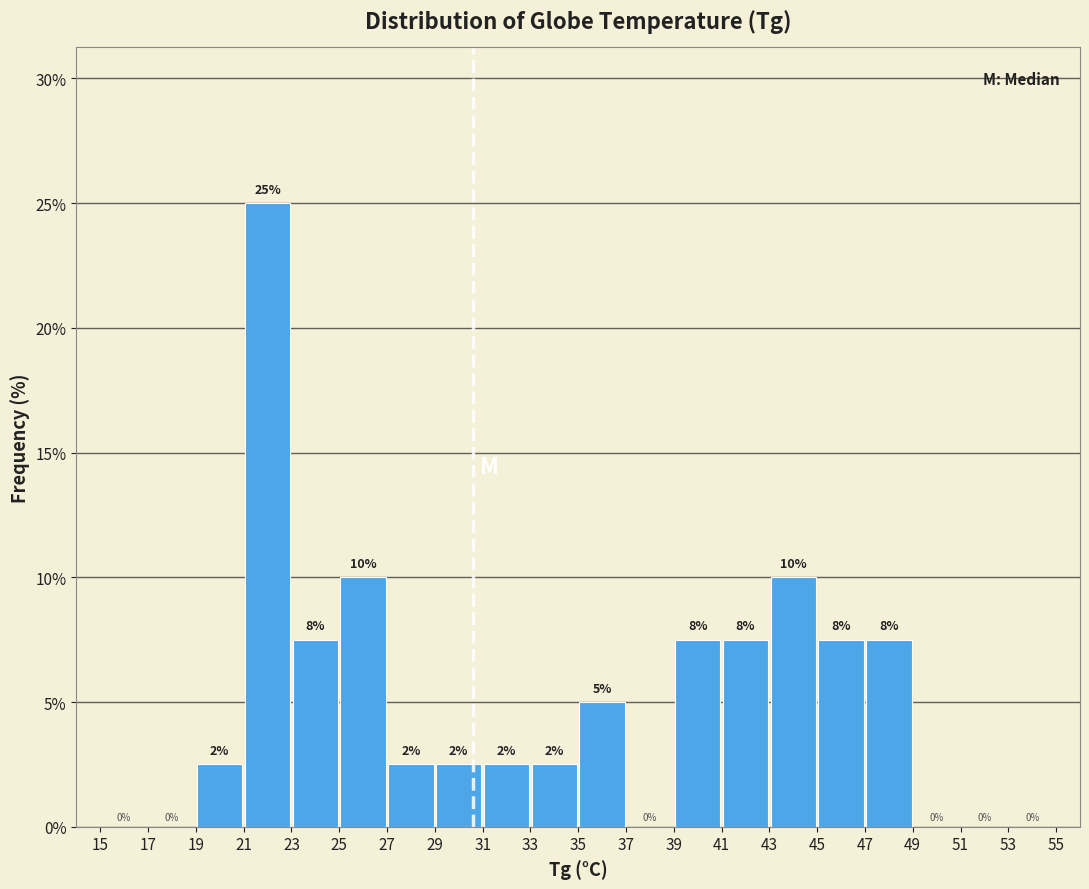

Which range on the x-axis has the tallest bar?

21 to 23